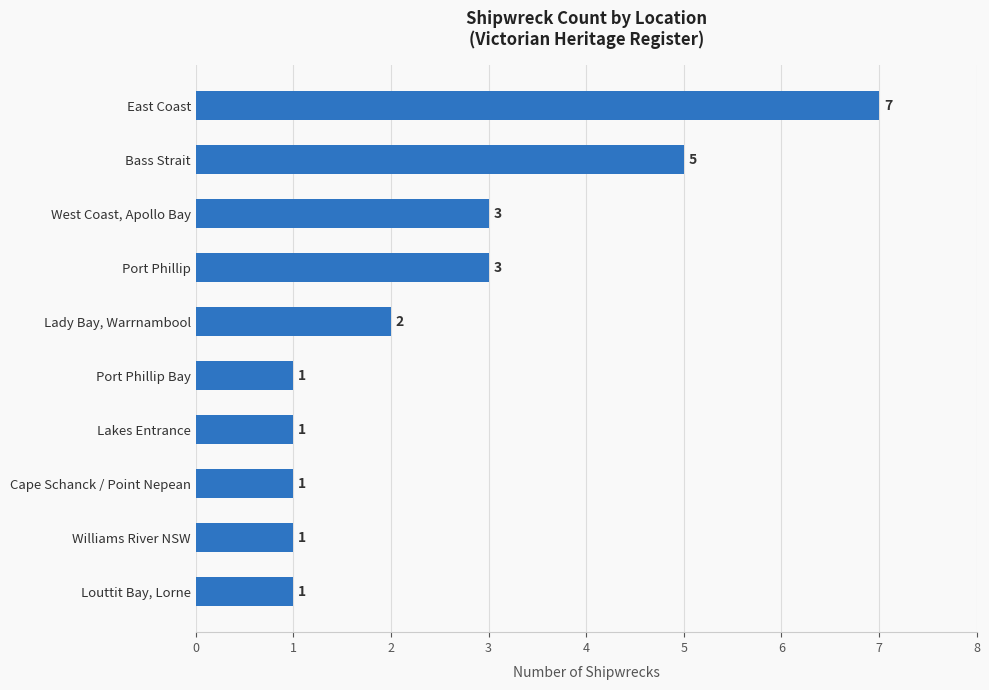

Reading bottom to top, list all the values displayed in this chart.

1	1	1	1	1	2	3	3	5	7